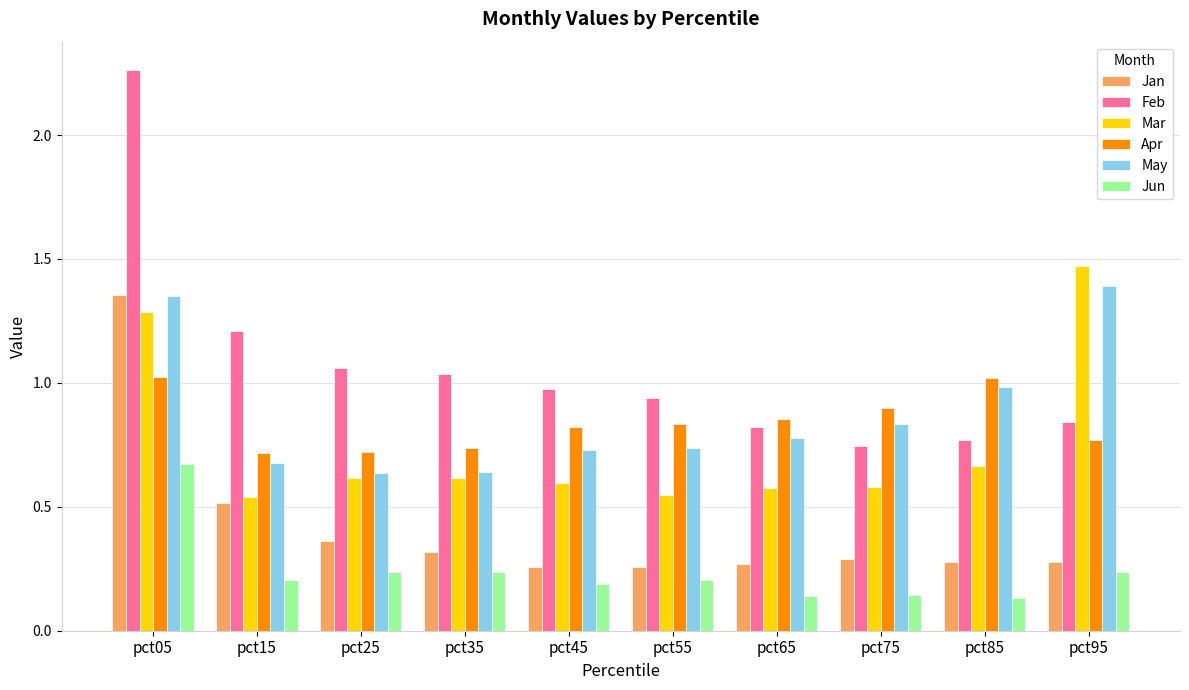

Is the value of Feb at pct65 greater than the value of Jun at pct65?

Yes